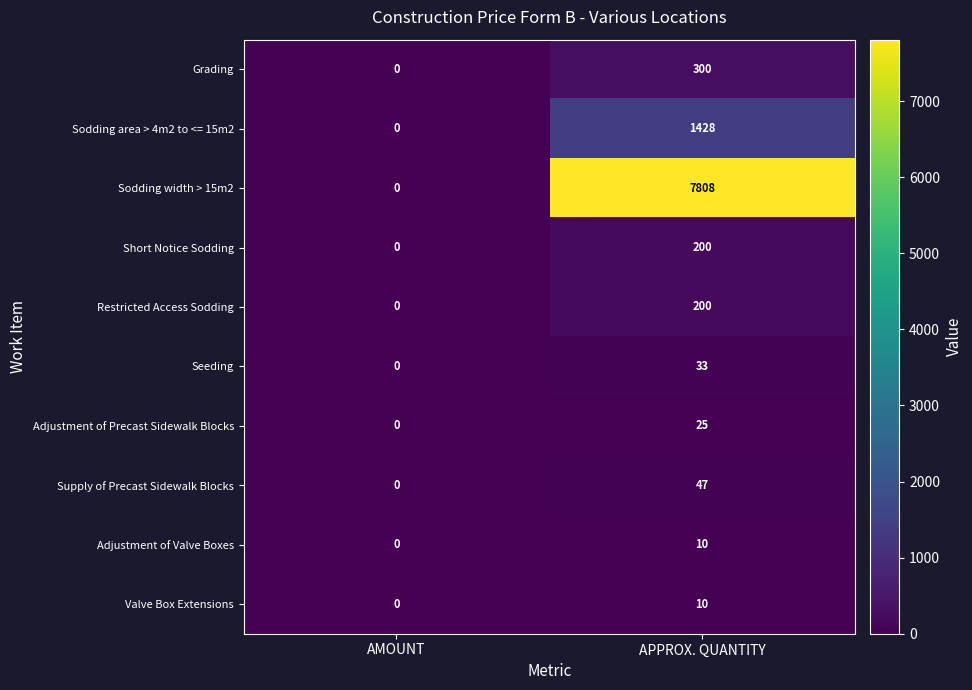

The value of Grading at AMOUNT is -208. True or false?

False